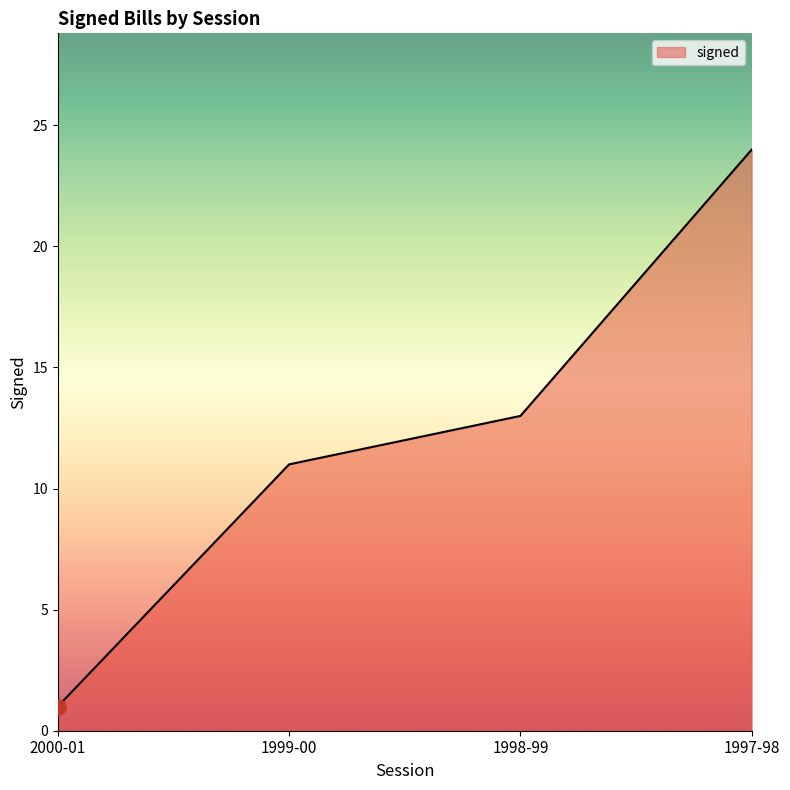

What is the change in value from 2000-01 to 1999-00?

+10